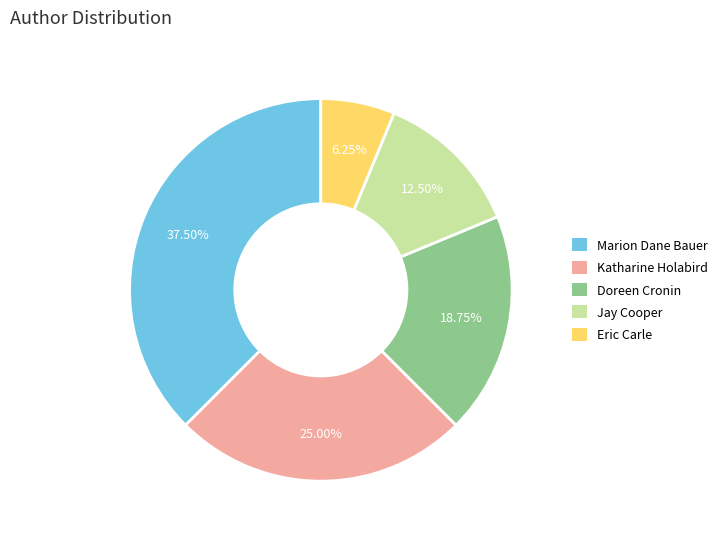

Is there any slice that represents more than half of the pie?

No